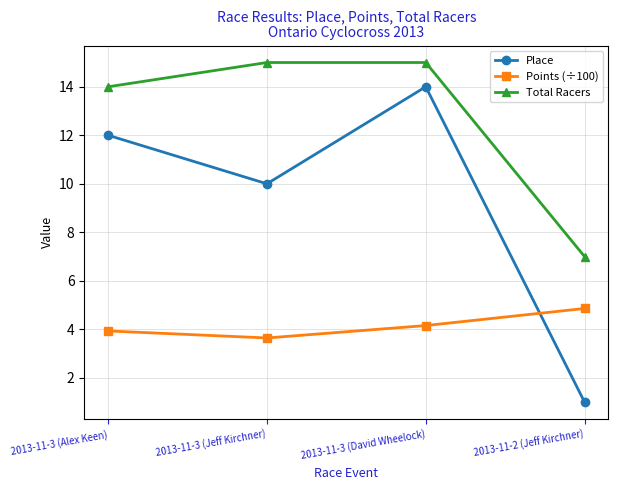

What is the difference between the maximum and minimum values in the Points (÷100) series?

1.2